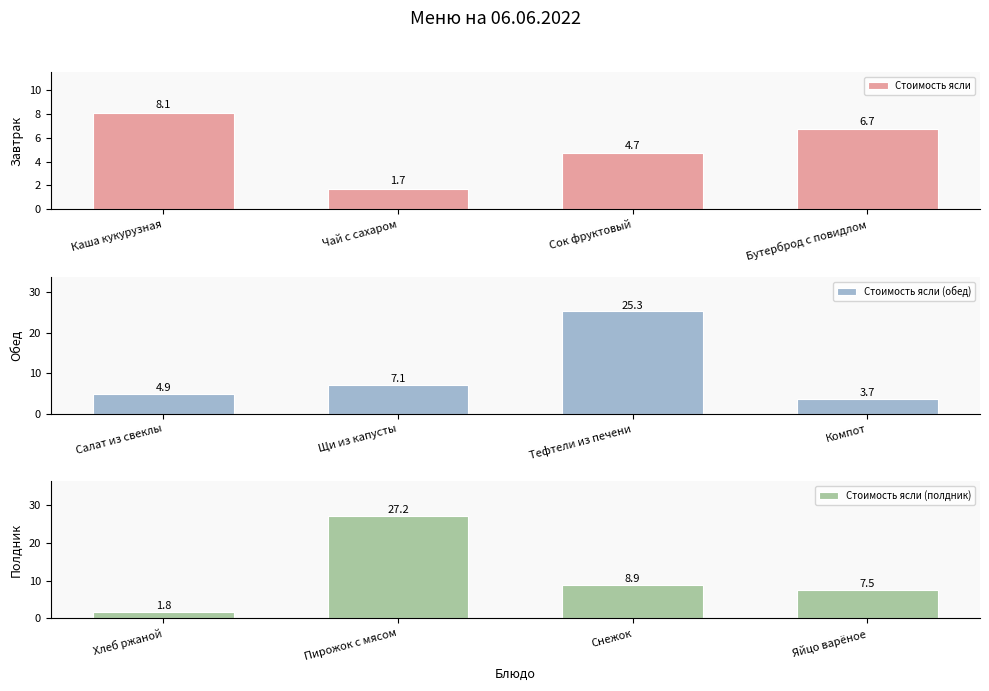

How many bars are there in each group?

3